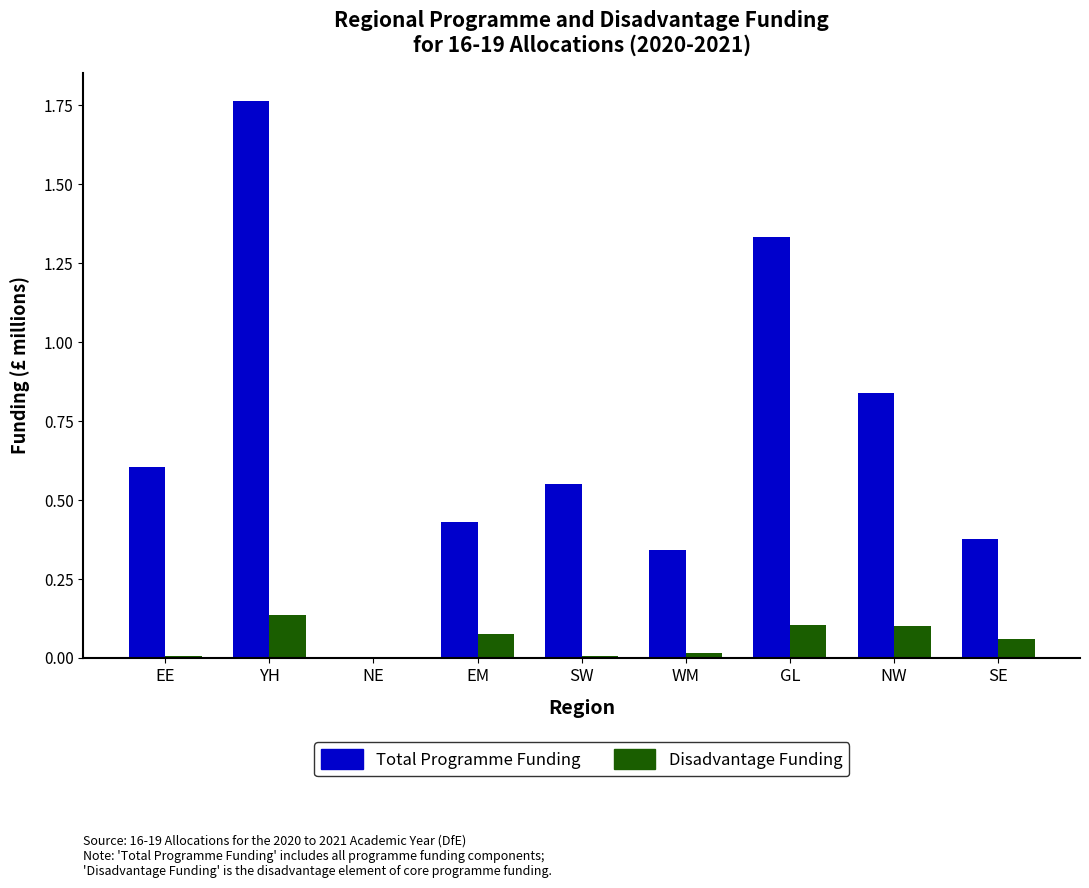

What is the sum of all Disadvantage Funding values?

0.5